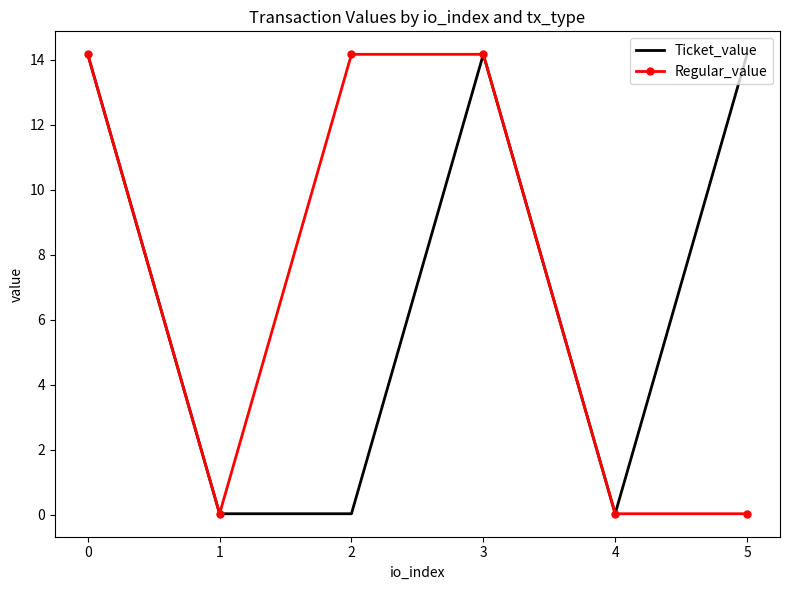

The Regular_value series shows 14.2 at 2. True or false?

True